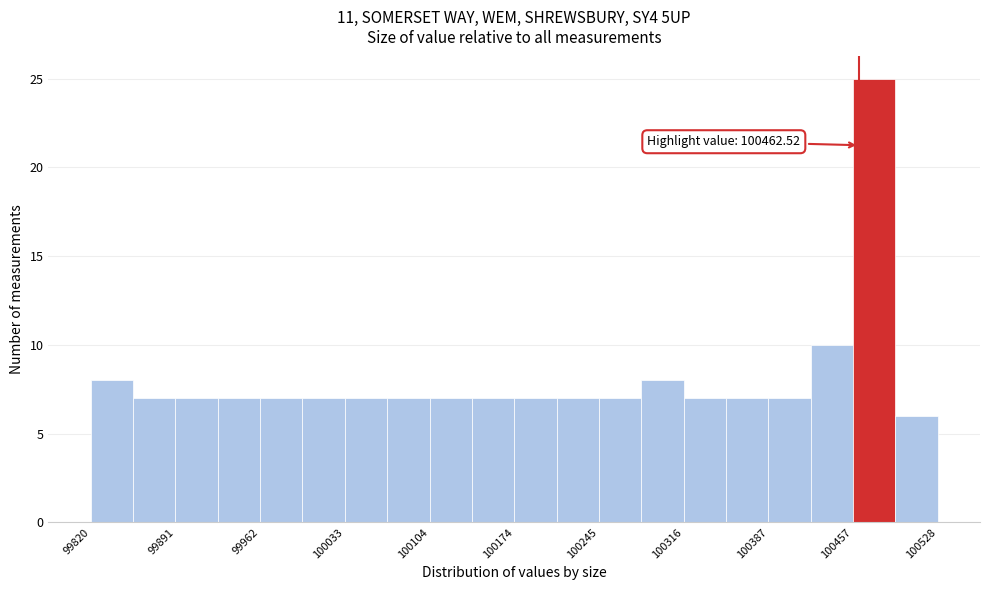

Read against the x-axis, roughly where is the centre of the tallest bar?

100480